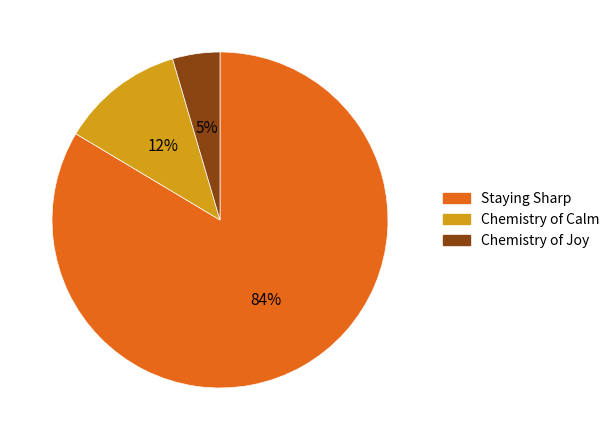

Do Chemistry of Calm and Chemistry of Joy together represent more than half of the pie?

No